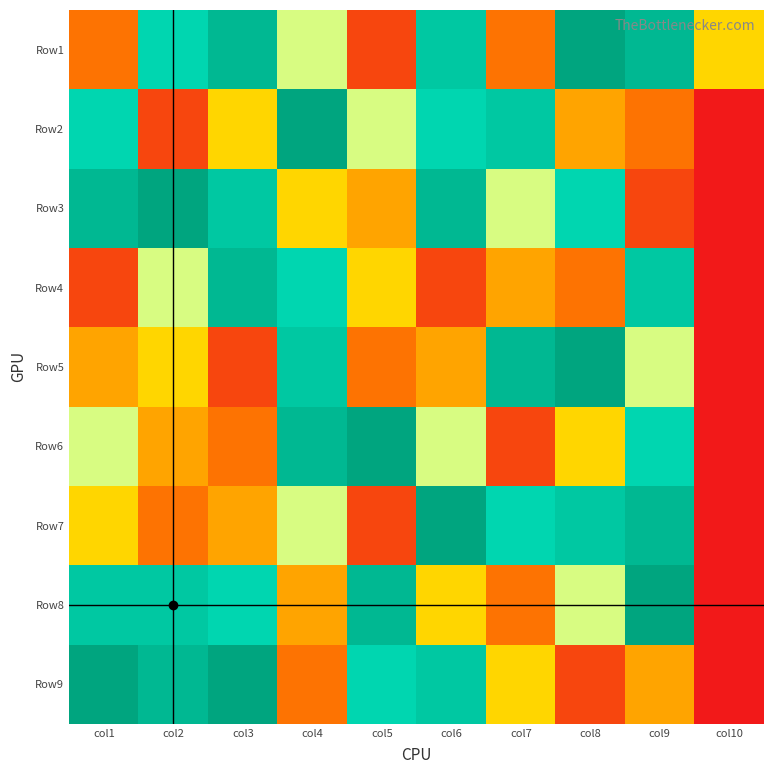

Rank the series by their maximum value, from lowest to highest.

Row4, Row1, Row2, Row3, Row5, Row6, Row7, Row8, Row9